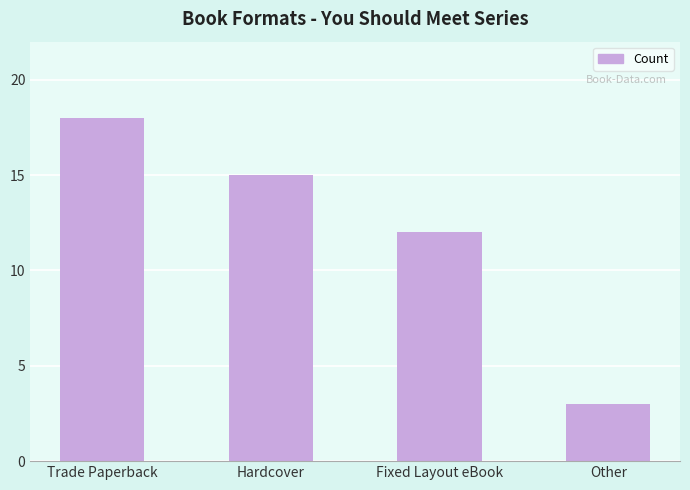

What is the label of the 2nd bar from the right?

Fixed Layout eBook